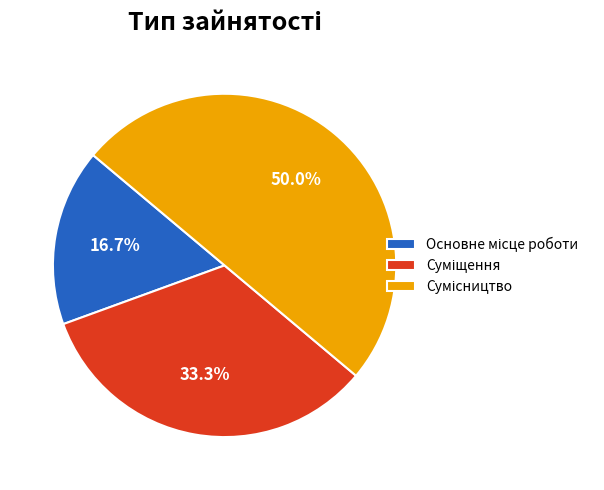

How many segments does this pie chart have?

3